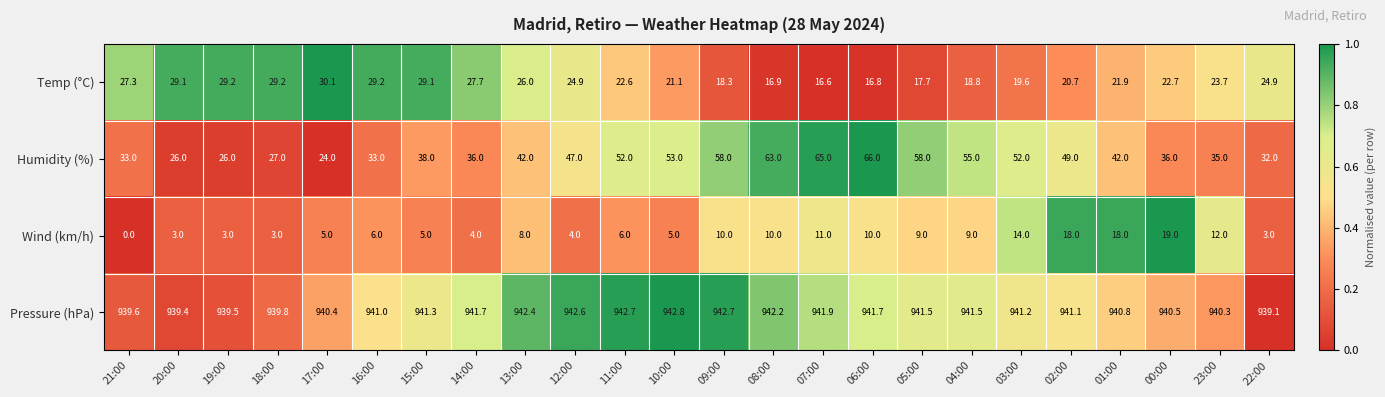

Between 20:00 and 11:00, which series saw the biggest shift?

Humidity (%)